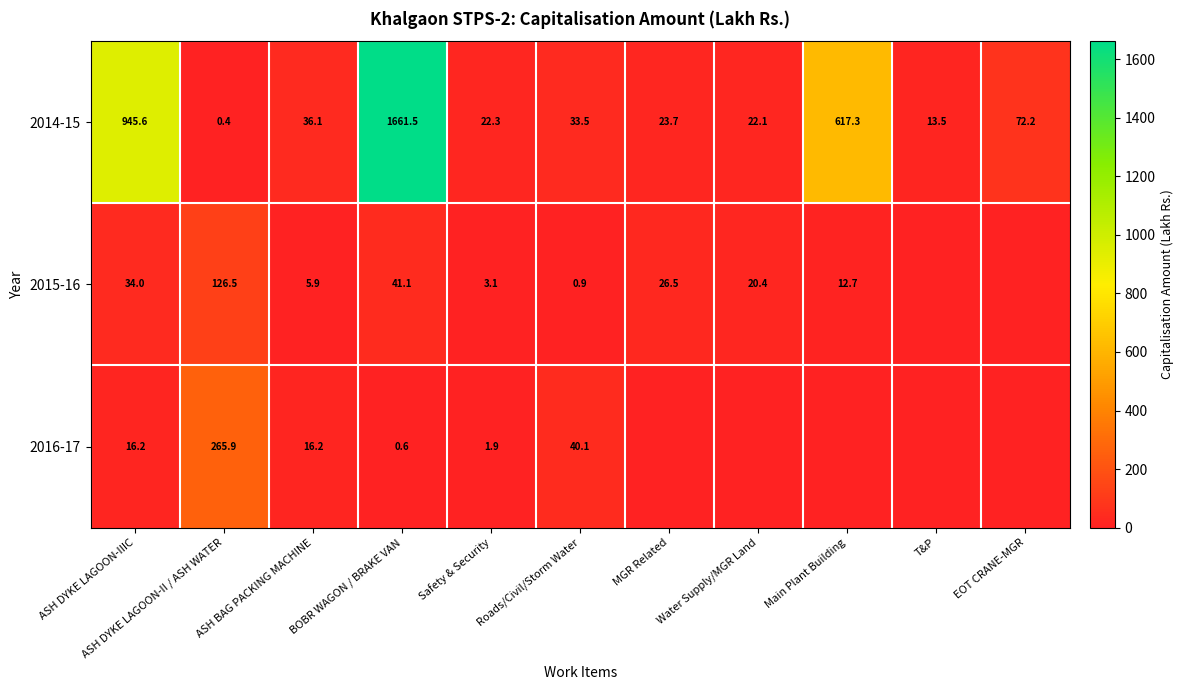

Which series changed the most between ASH DYKE LAGOON-II / ASH WATER and BOBR WAGON / BRAKE VAN?

2014-15